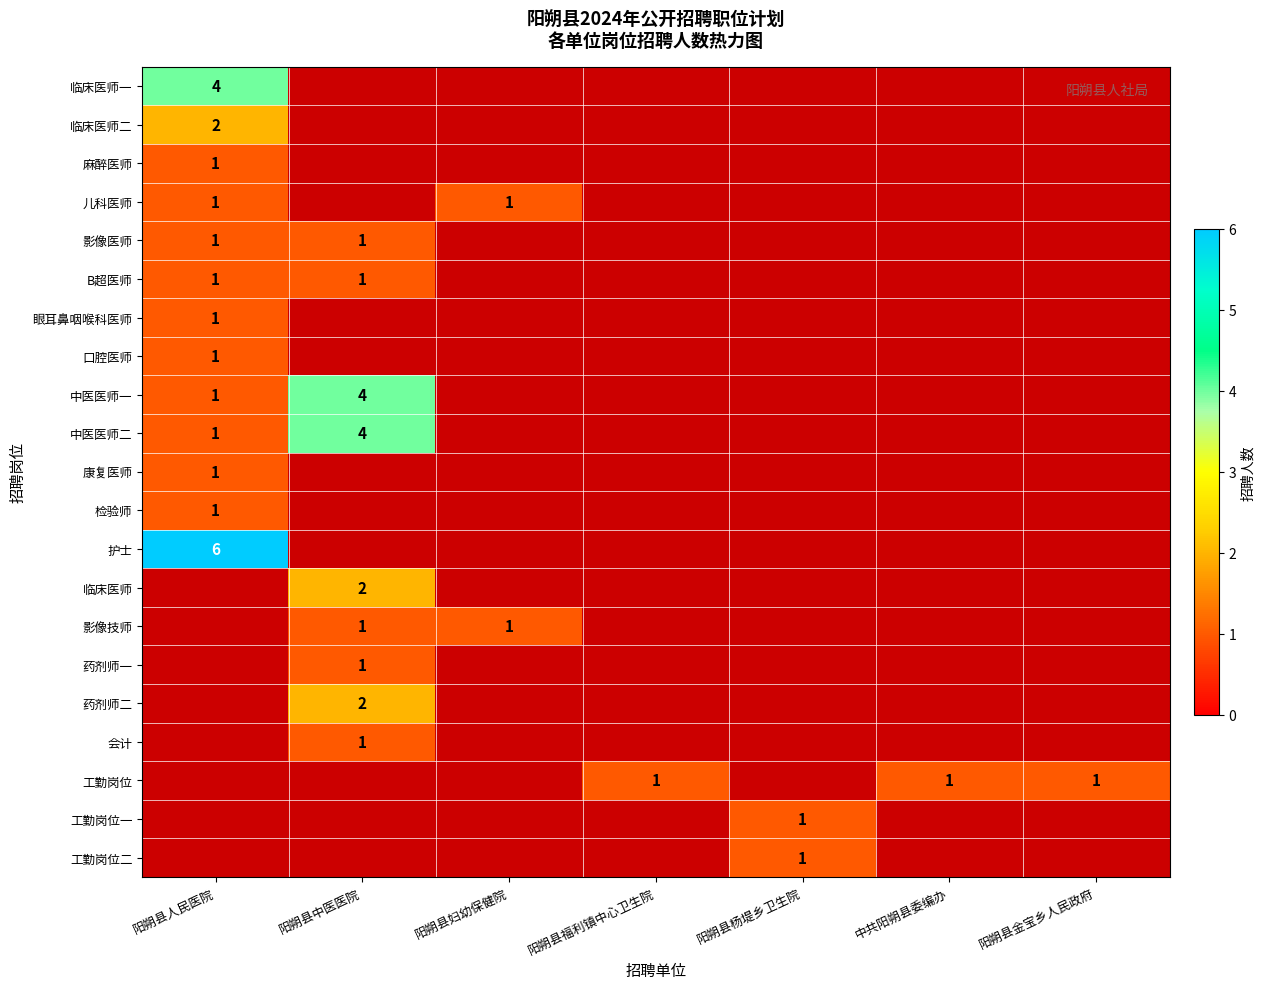

Is it true that 工勤岗位 equals 0 at 中共阳朔县委编办?

False